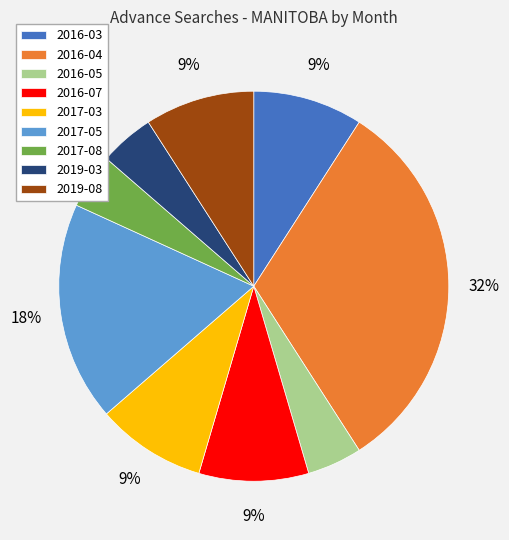

The 2017-08 slice represents 5% of the pie. True or false?

True